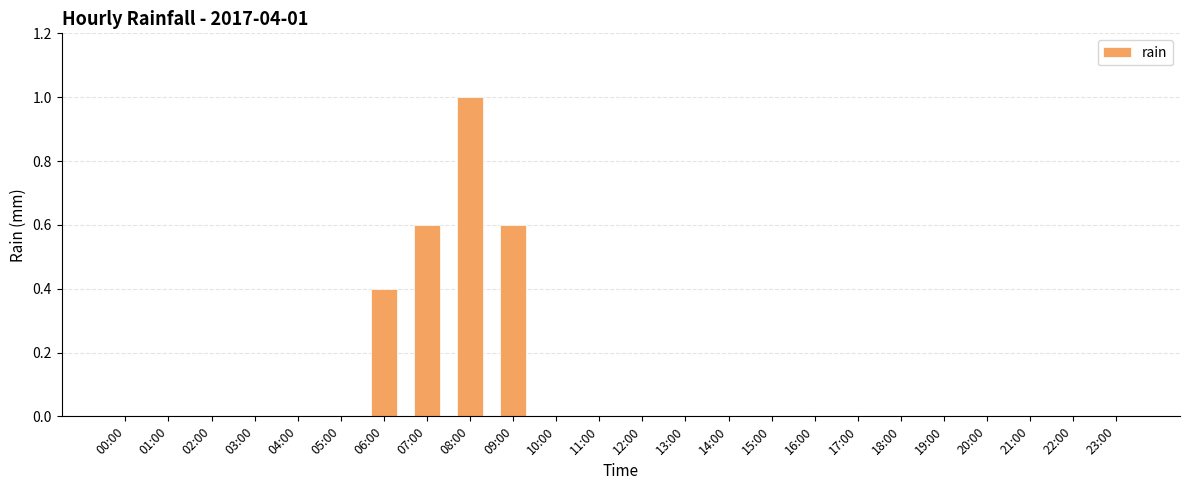

What is the change in value from 03:00 to 09:00?

+0.6